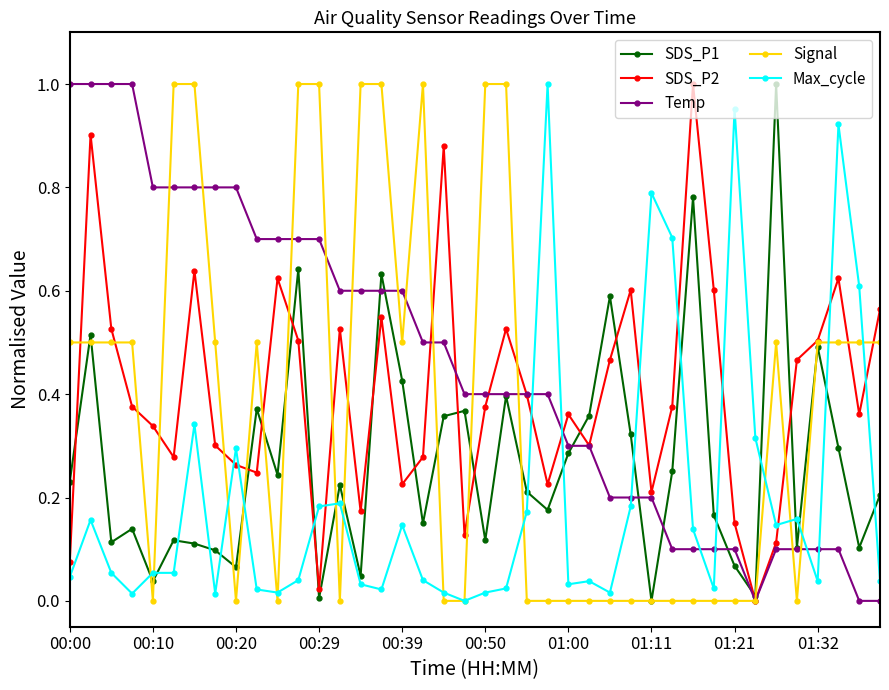

Count the number of categories in the chart.

40